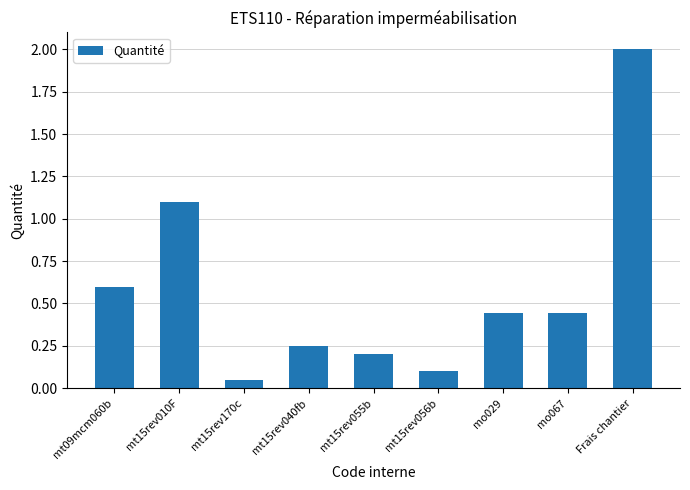

At which category does the chart reach its peak across all series?

Frais chantier